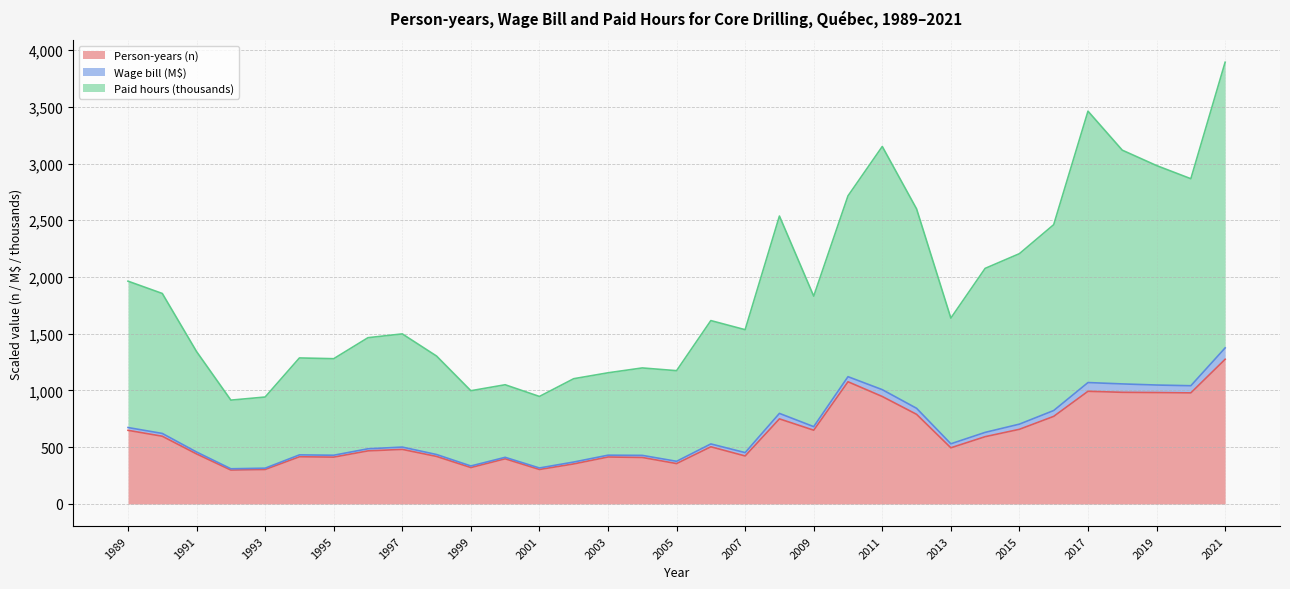

At which label is Person-years (n) closest to 787?

2012